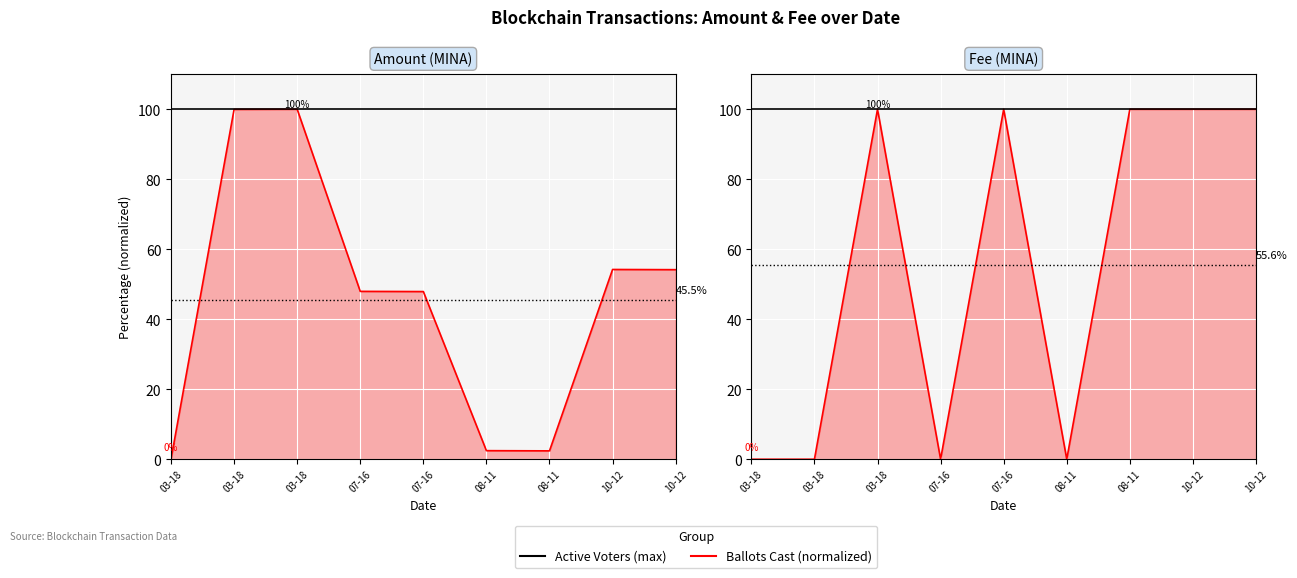

Which category has the lowest value in the Ballots Cast (normalized) series?

03-18